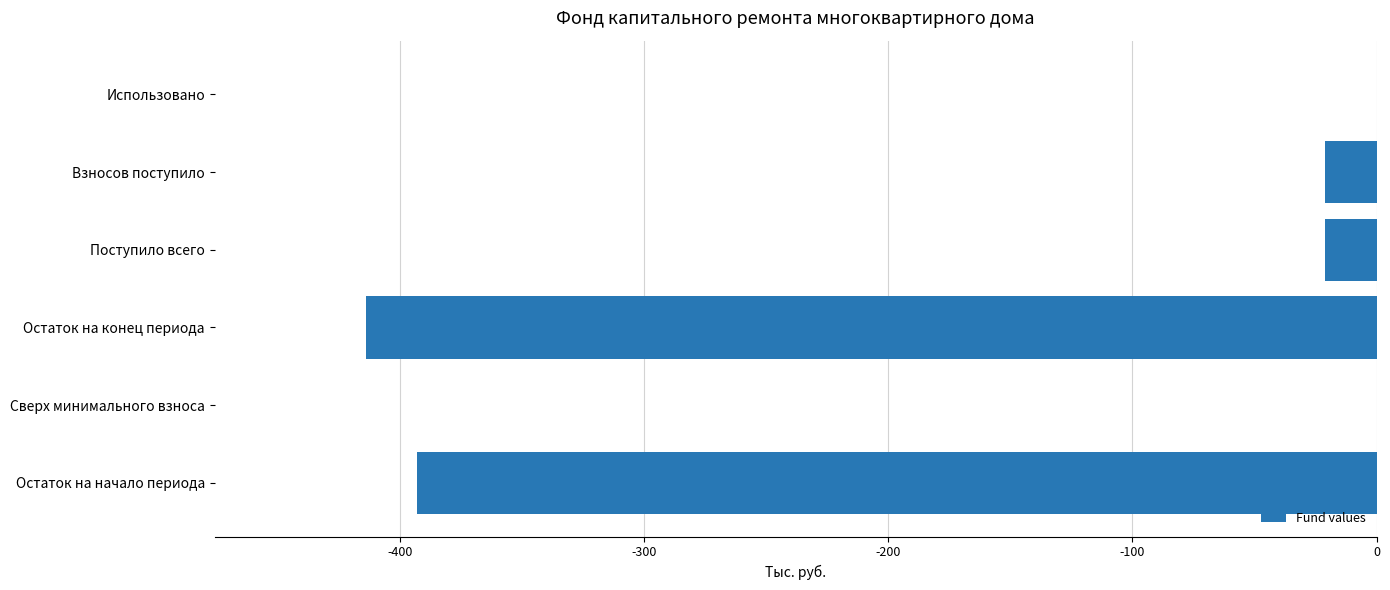

Read the value at Поступило всего.

-20.9